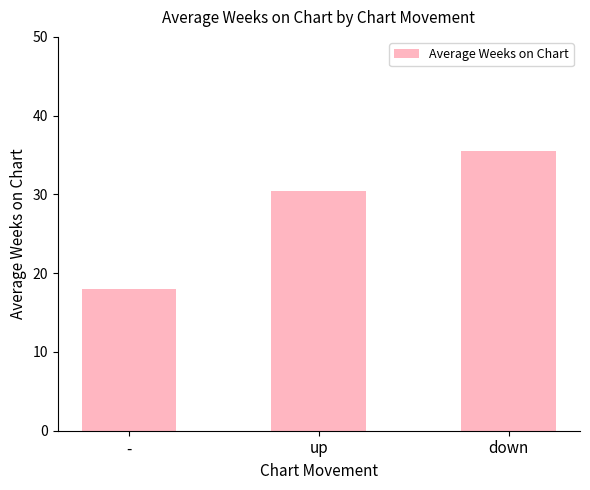

Does the chart contain stacked bars?

No